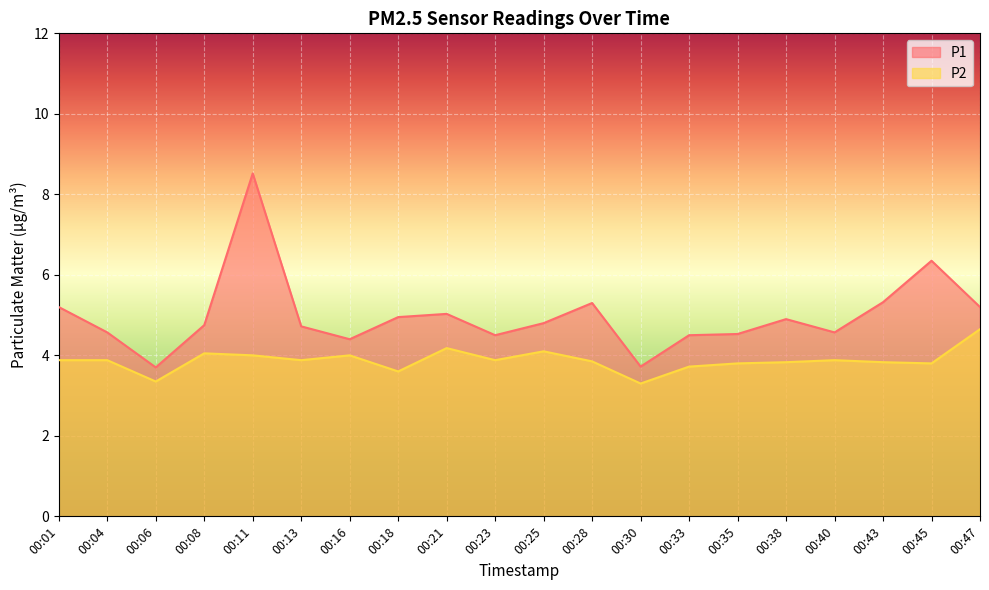

Reading left to right, transcribe all the data shown in this chart.

P1: 00:01=5.2	00:04=4.6	00:06=3.7	00:08=4.8	00:11=8.5	00:13=4.7	00:16=4.4	00:18=5.0	00:21=5.0	00:23=4.5	00:25=4.8	00:28=5.3	00:30=3.7	00:33=4.5	00:35=4.5	00:38=4.9	00:40=4.6	00:43=5.3	00:45=6.3	00:47=5.2
P2: 00:01=3.9	00:04=3.9	00:06=3.4	00:08=4.0	00:11=4.0	00:13=3.9	00:16=4.0	00:18=3.6	00:21=4.2	00:23=3.9	00:25=4.1	00:28=3.9	00:30=3.3	00:33=3.7	00:35=3.8	00:38=3.8	00:40=3.9	00:43=3.8	00:45=3.8	00:47=4.7